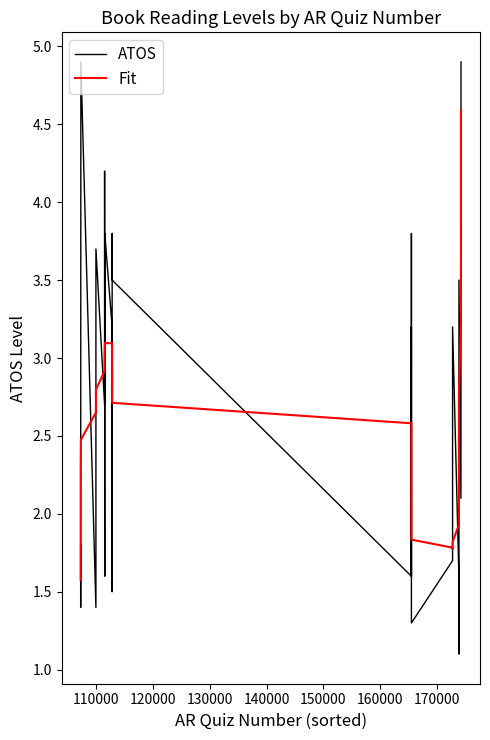

Does the chart have visible grid lines?

No